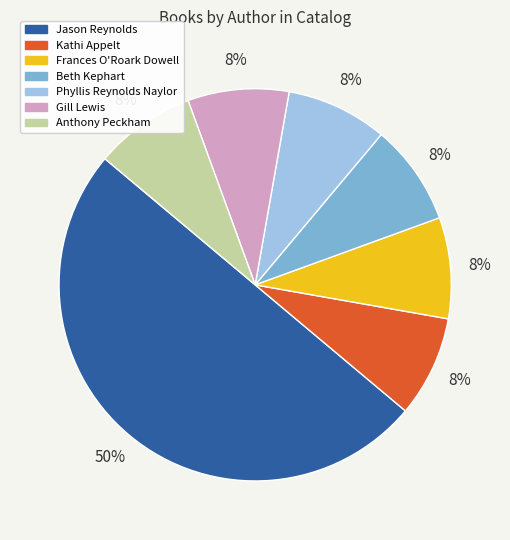

What is the largest slice in the pie chart?

Jason Reynolds